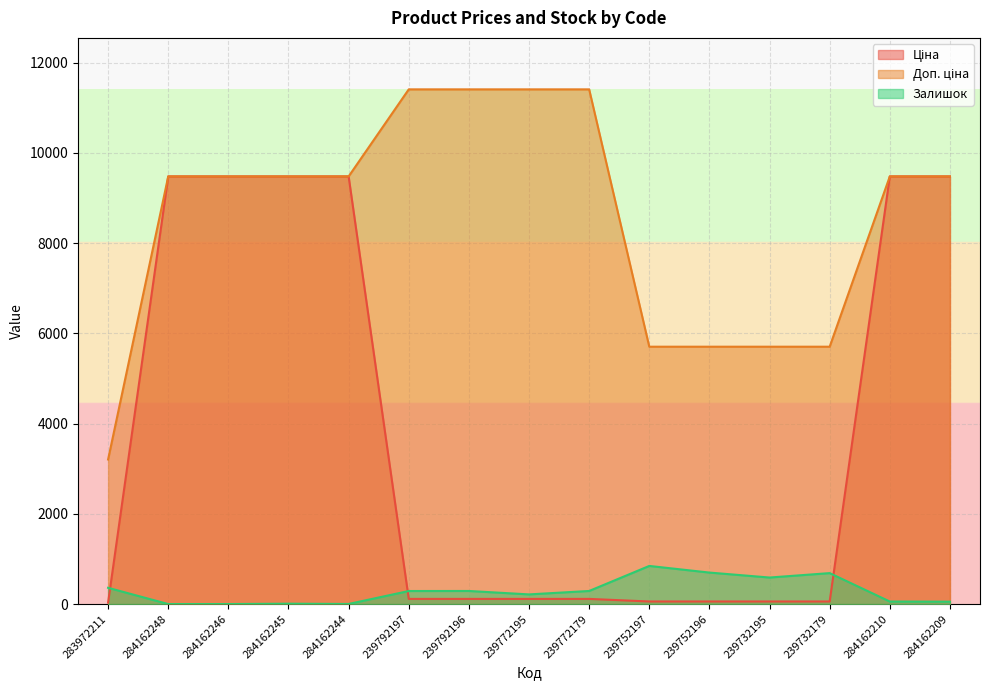

What is the sum of the Ціна values at 239772179 and 284162244?

9594.2